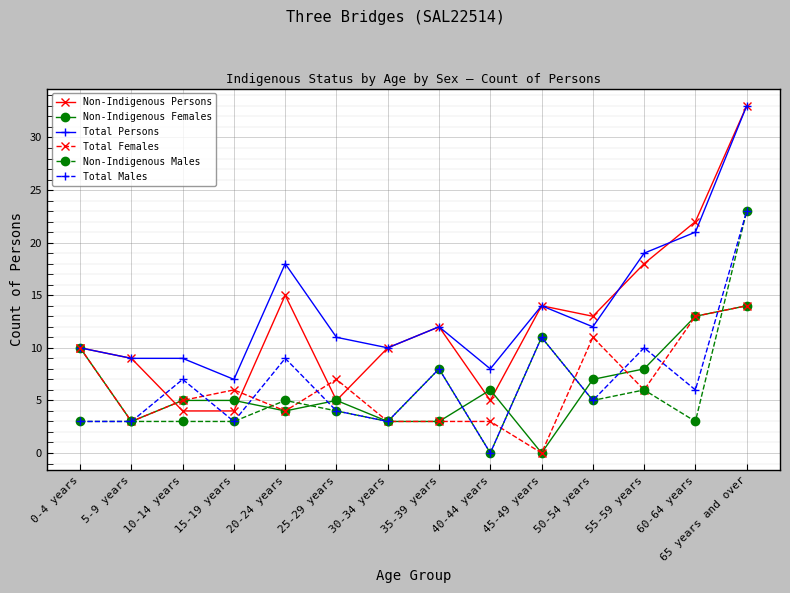

Count the number of data series in this chart.

6